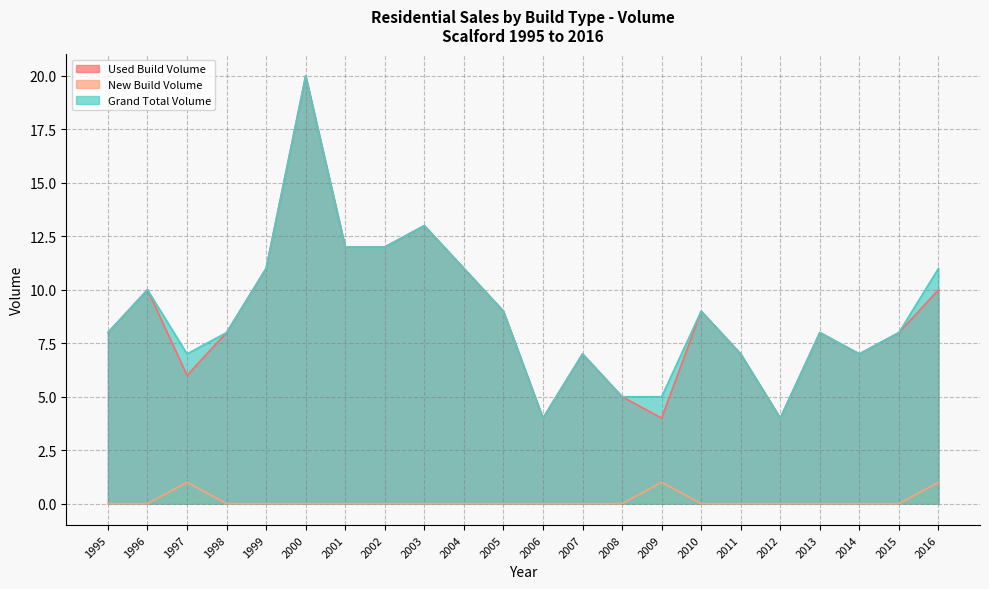

What is the value of the Used Build Volume point at the 1st from the left?

8